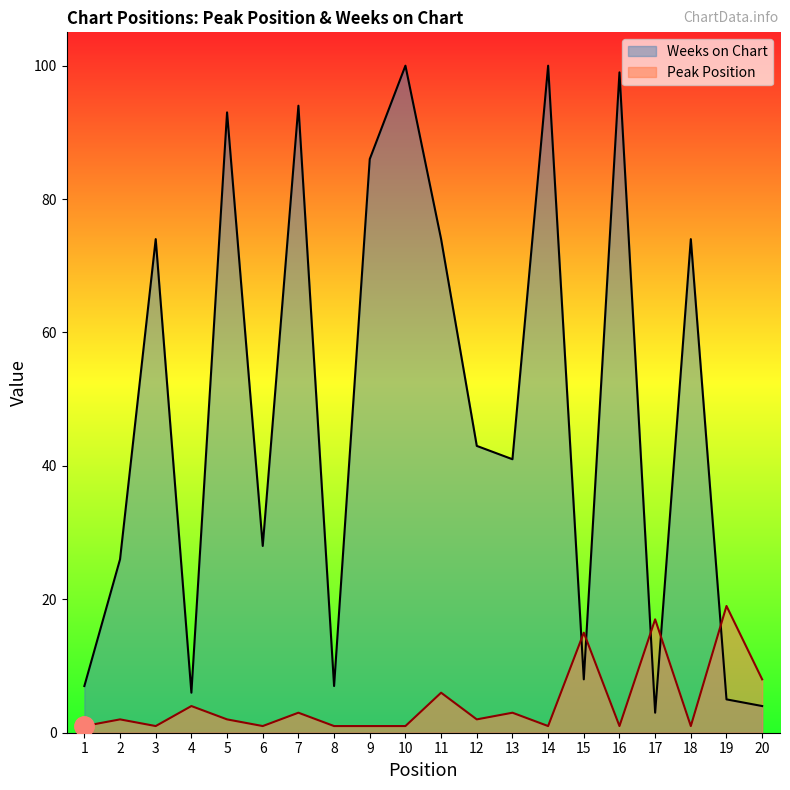

At which label is Weeks on Chart closest to 51?

12